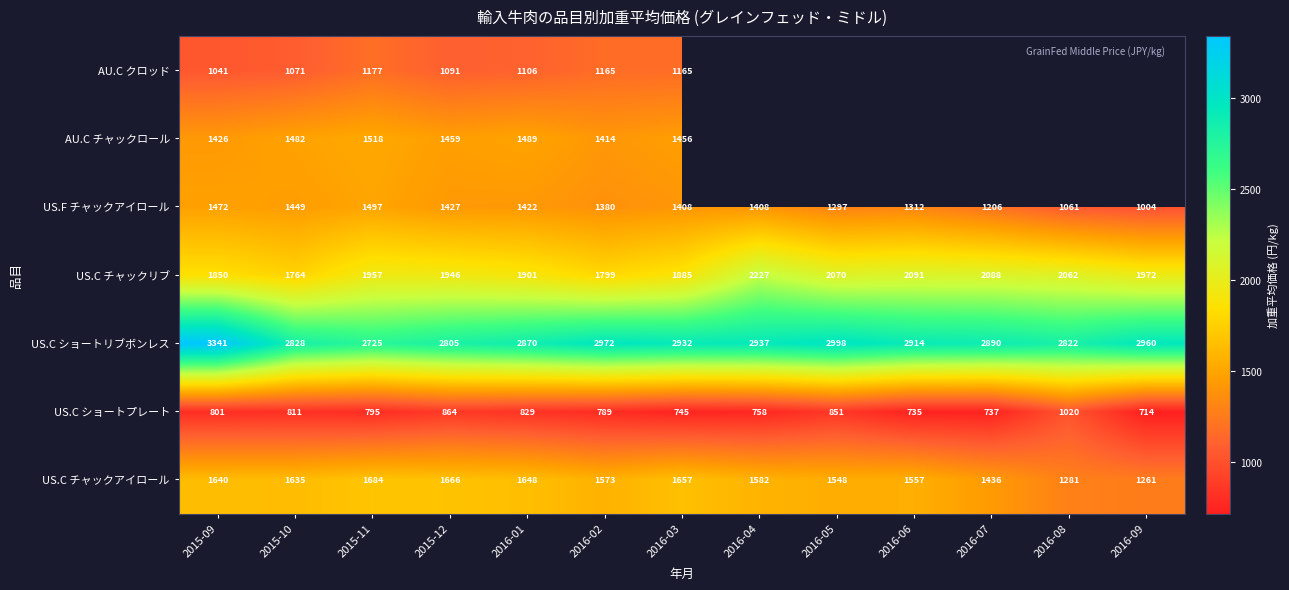

Where is US.F チャックアイロール nearest to the value 1250?

2016-07